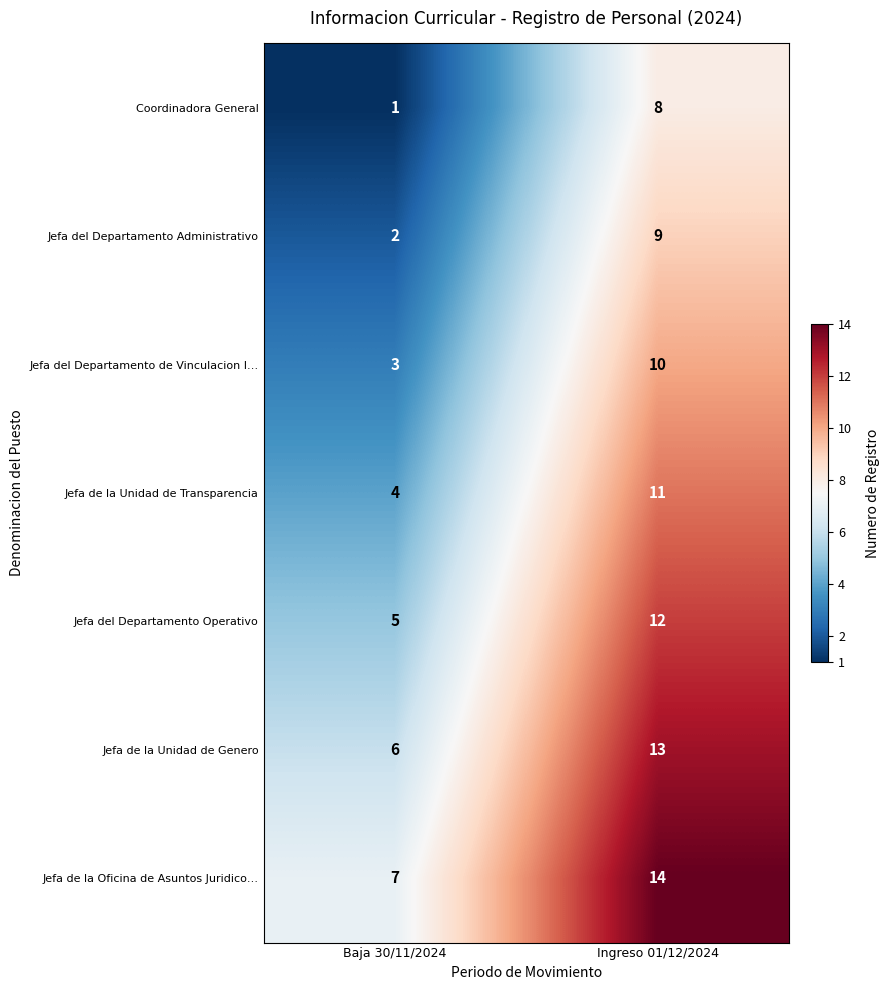

What is the greatest value displayed?

14